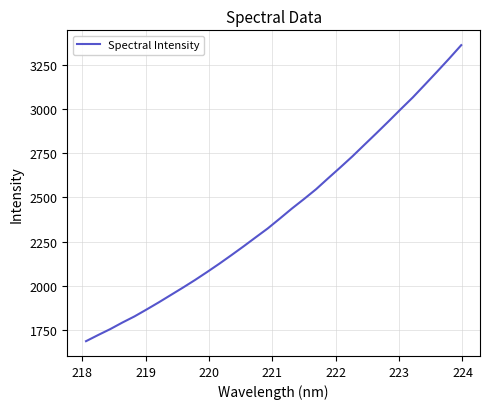

What is the maximum value shown in the chart?

3363.2